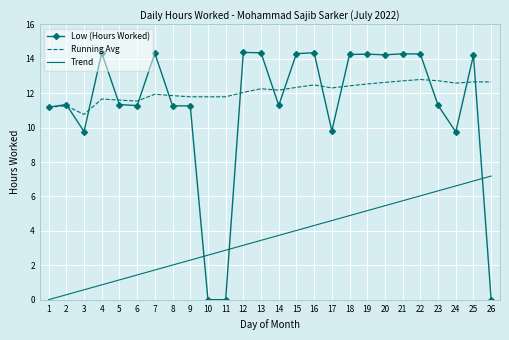

What is the difference between the maximum and minimum values in the Low (Hours Worked) series?

14.4